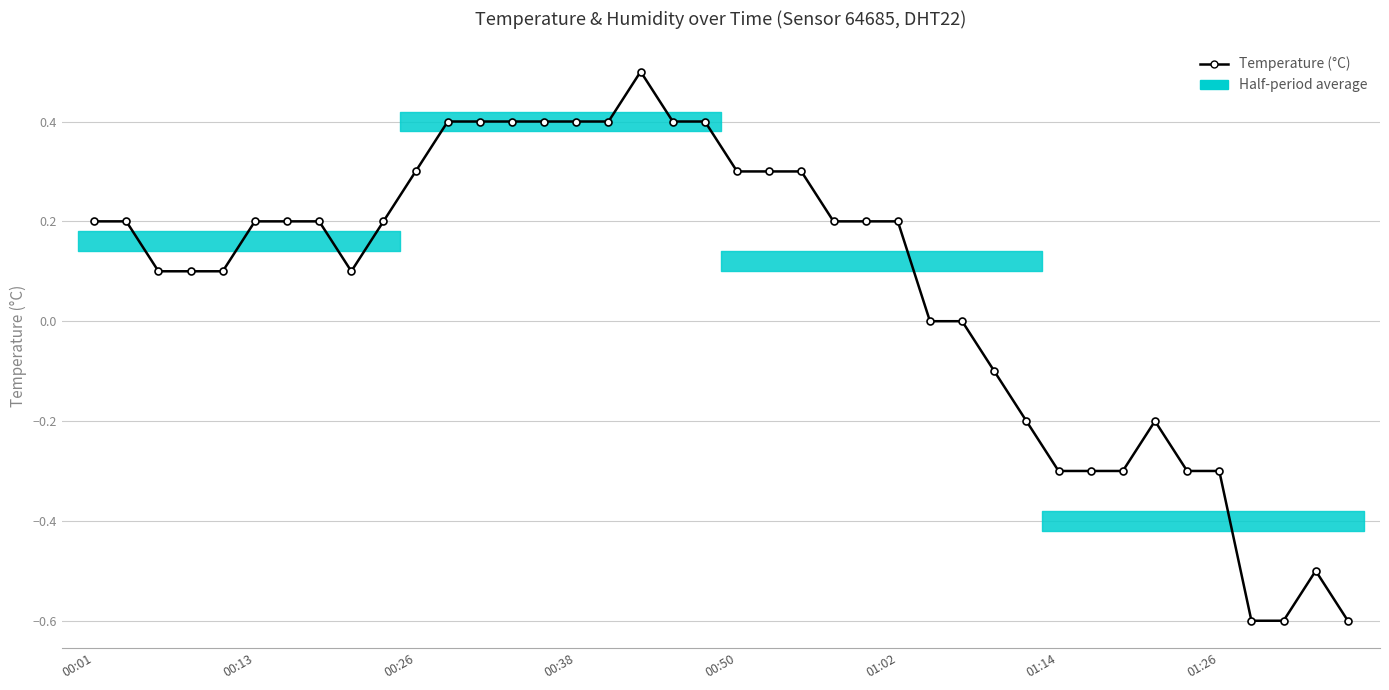

How many values are below zero?

12